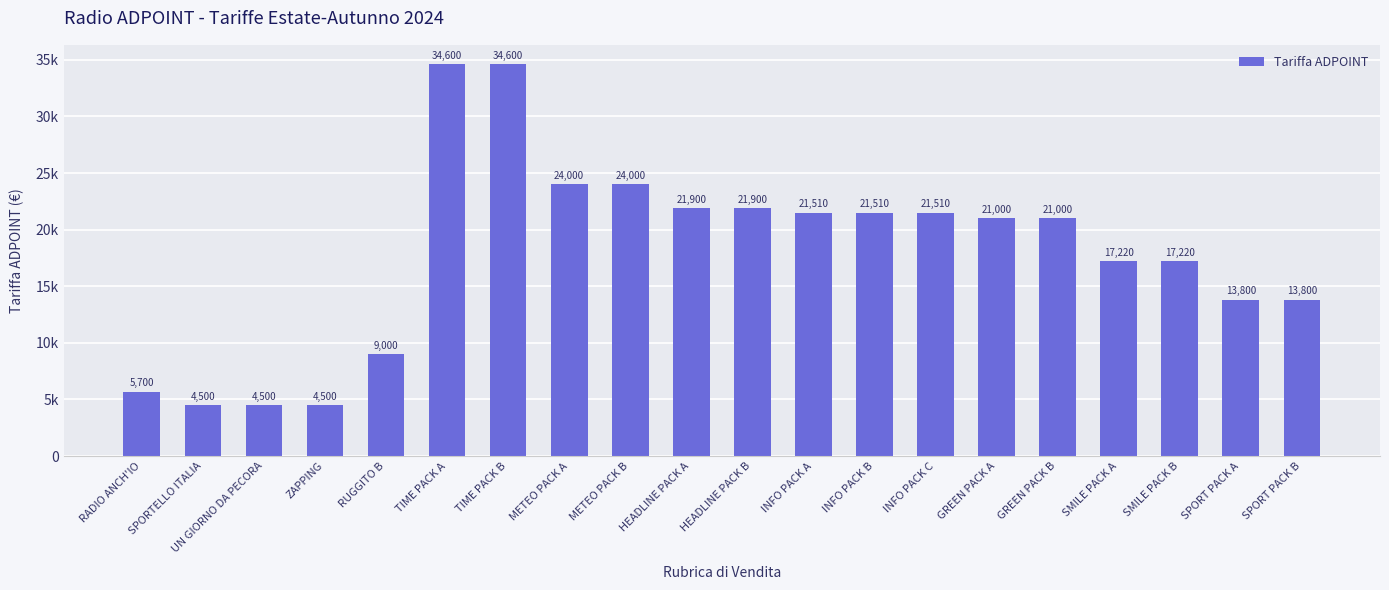

At which label is the value closest to 19550?

GREEN PACK A